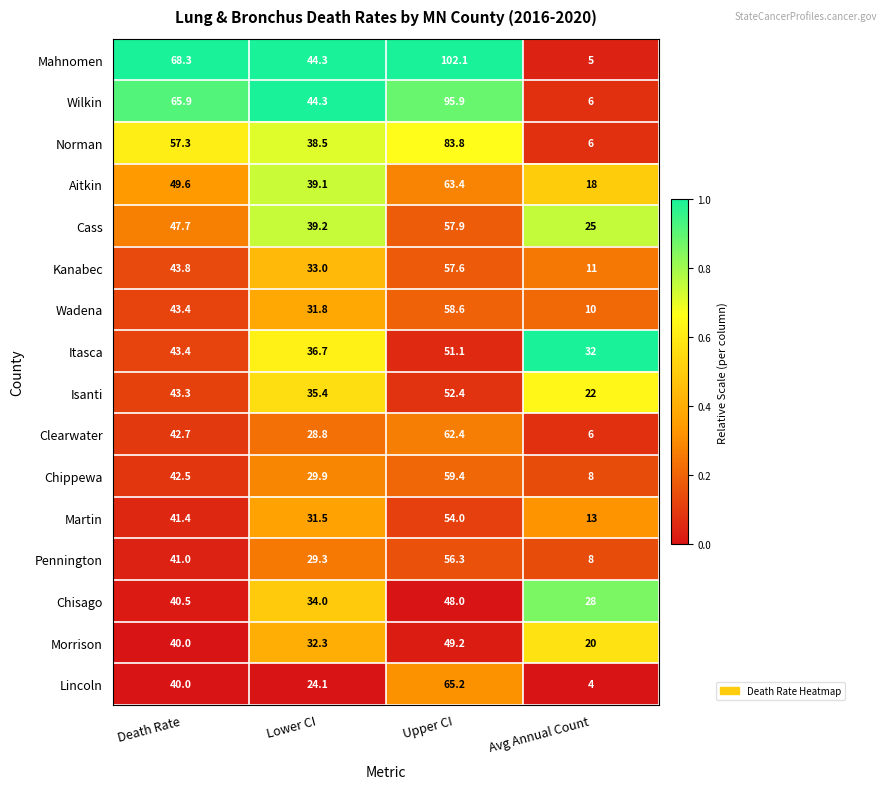

List the labels in order of Cass value, largest first.

Upper CI, Death Rate, Lower CI, Avg Annual Count